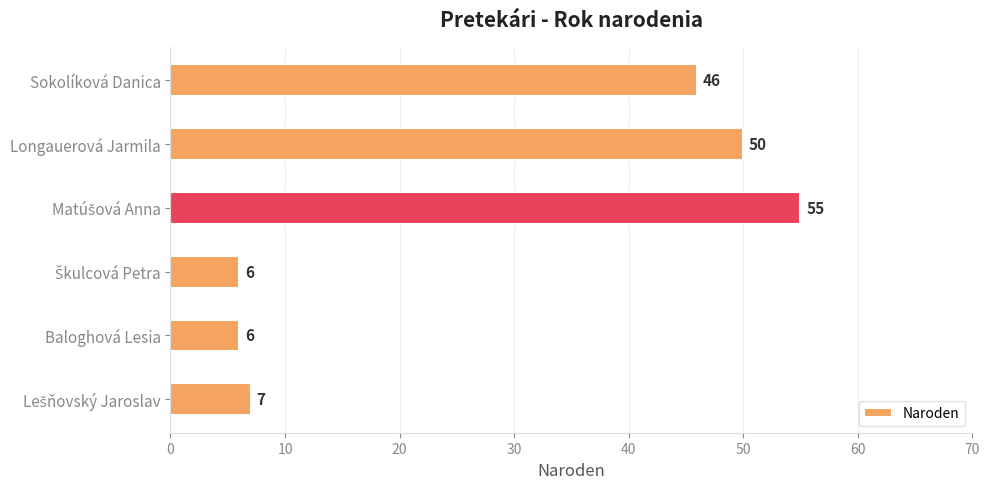

Reading bottom to top, extract all data points from this chart.

7	6	6	55	50	46